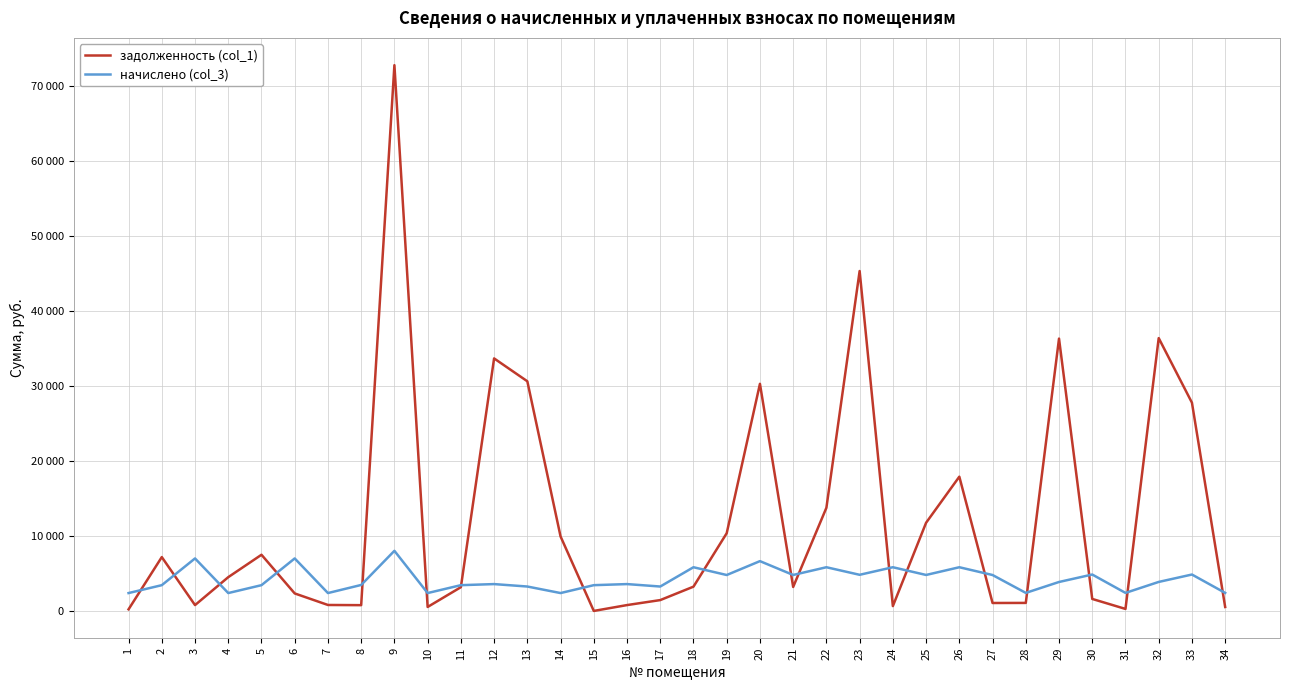

What are all the series names shown in the legend?

задолженность (col_1), начислено (col_3)